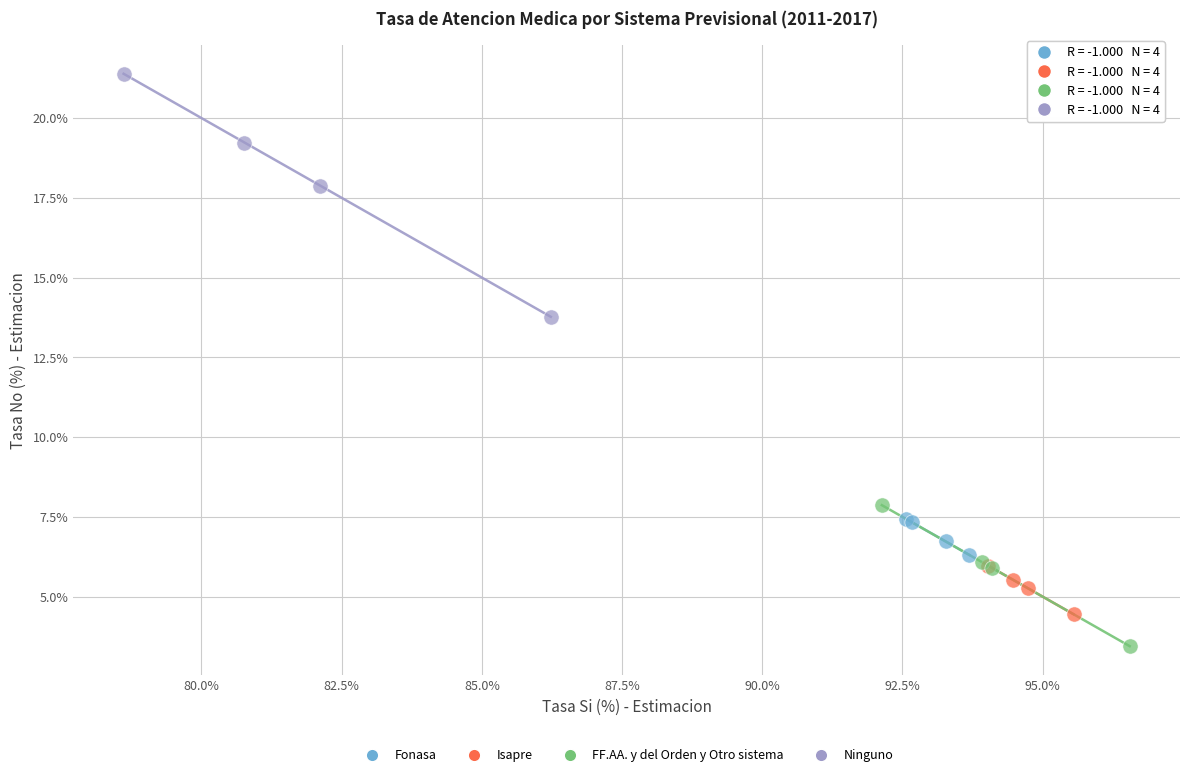

Which series contains the lowest Y value?

FF.AA. y del Orden y Otro sistema